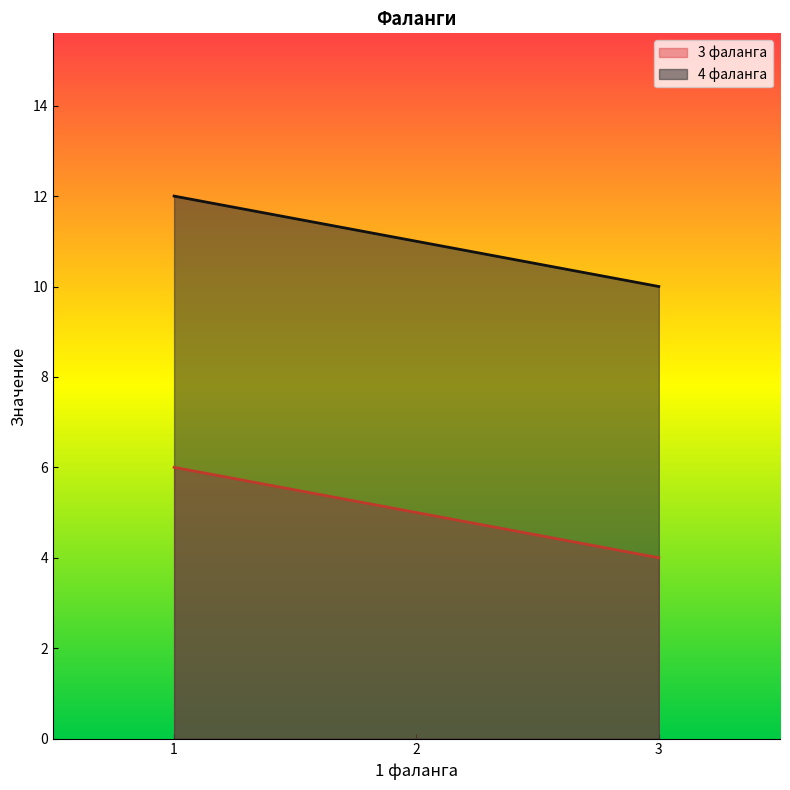

At which category is the sum across all series the highest?

1